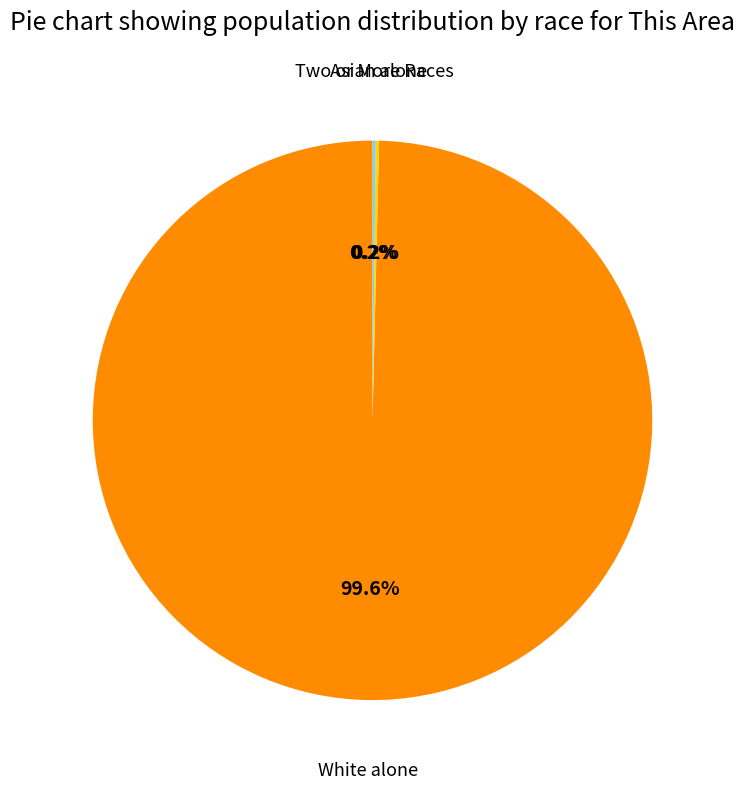

Is there any slice that represents more than half of the pie?

Yes